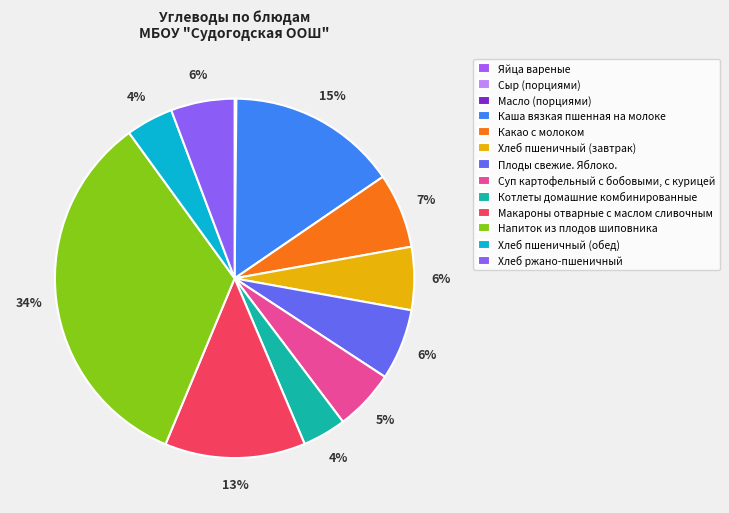

Rank the categories by value from highest to lowest.

Напиток из плодов шиповника, Каша вязкая пшенная на молоке, Макароны отварные с маслом сливочным, Какао с молоком, Плоды свежие. Яблоко., Хлеб ржано-пшеничный, Хлеб пшеничный (завтрак), Суп картофельный с бобовыми, с курицей, Хлеб пшеничный (обед), Котлеты домашние комбинированные, Яйца вареные, Масло (порциями), Сыр (порциями)